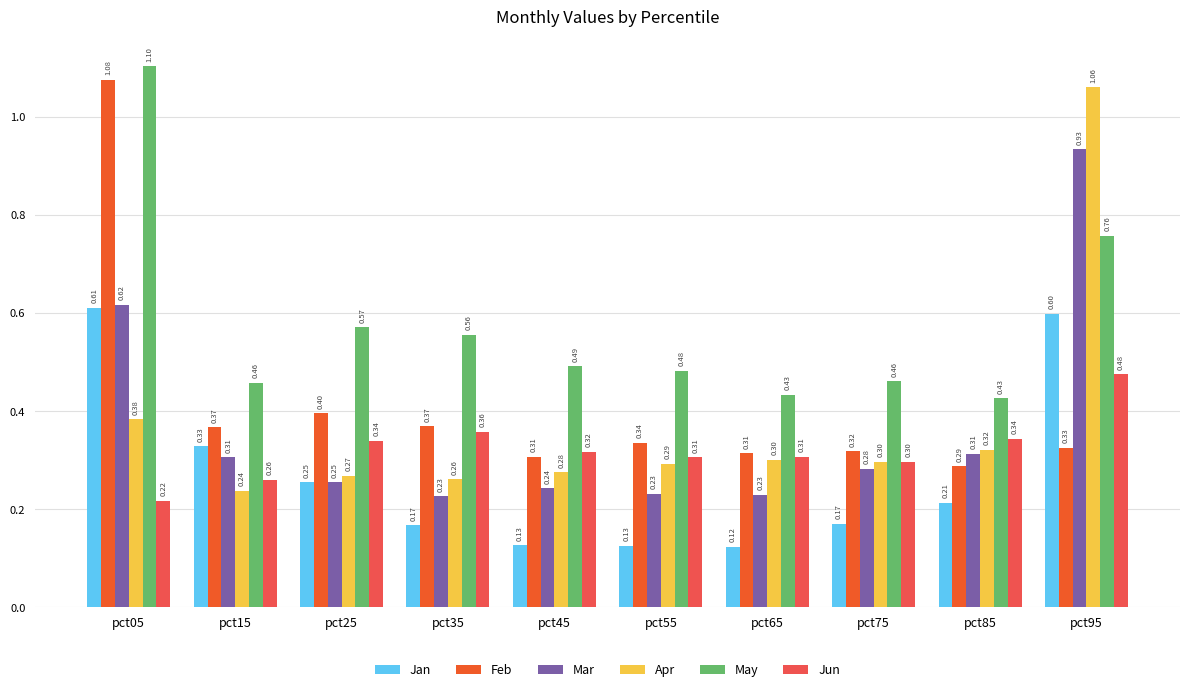

Which label corresponds to the smallest value in the chart?

pct65